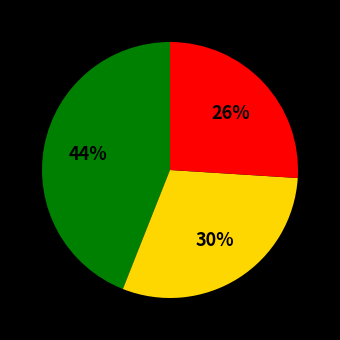

Is there a majority slice in this chart?

No